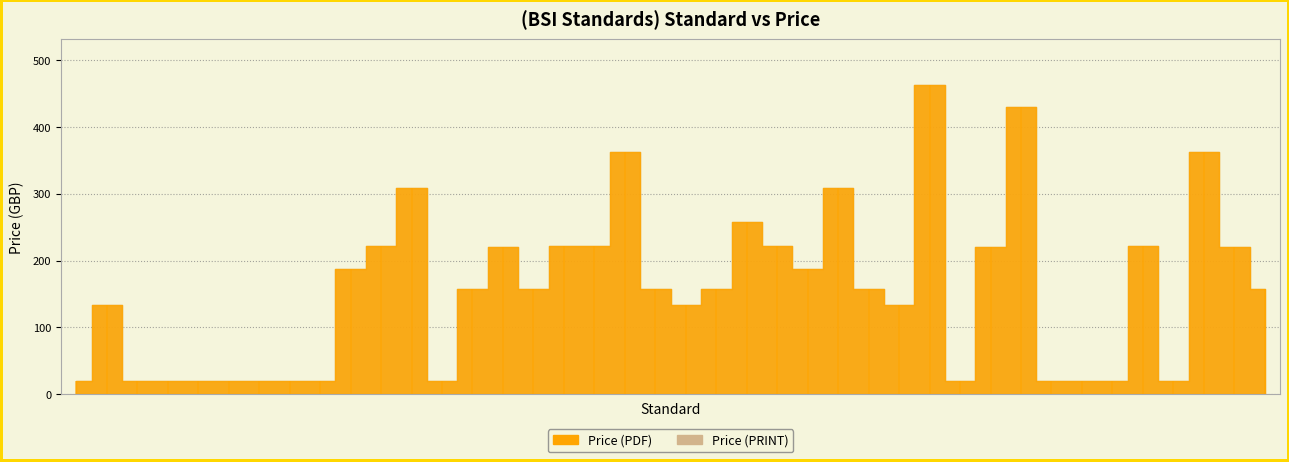

What is the total value across all series at BS ISO 15086-2:2025 - TC?

724